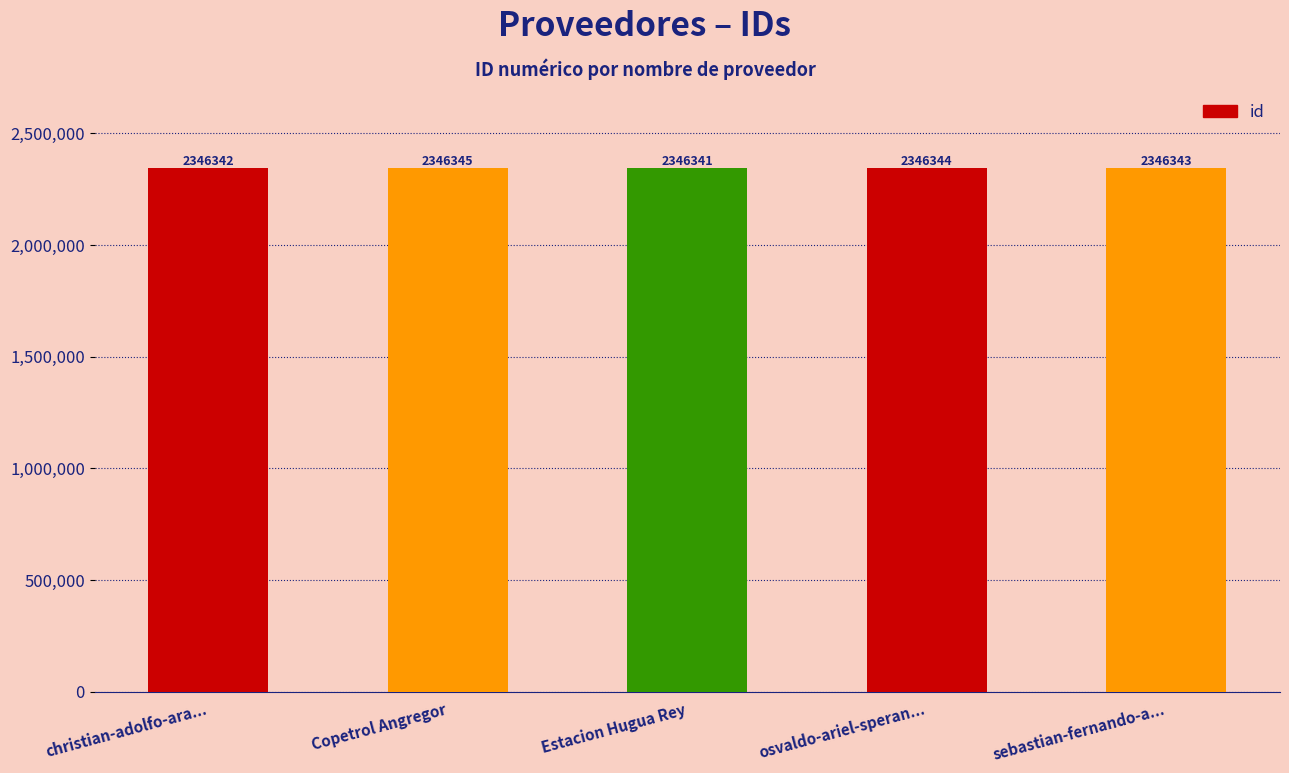

What is the difference between the second highest and minimum values?

3